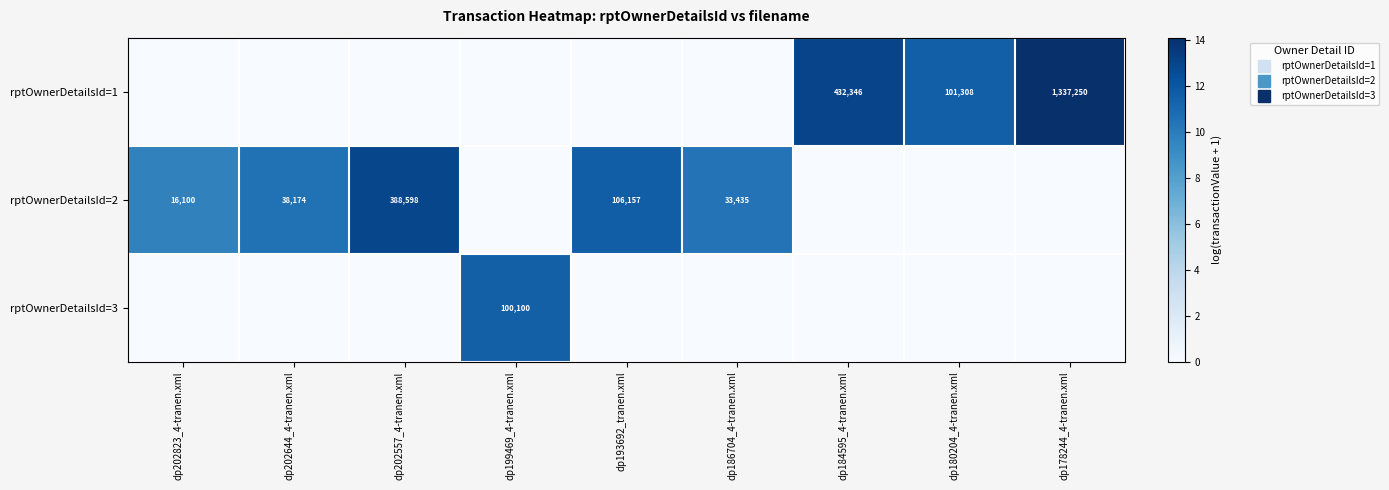

At how many categories does at least one series exceed 0?

9